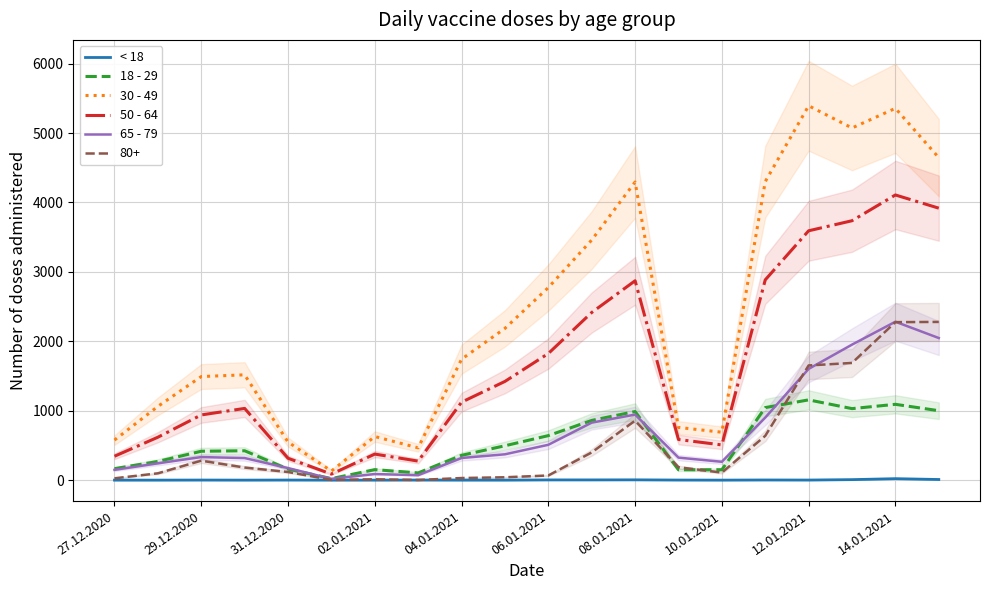

How many interior local valleys does the < 18 series have?

3